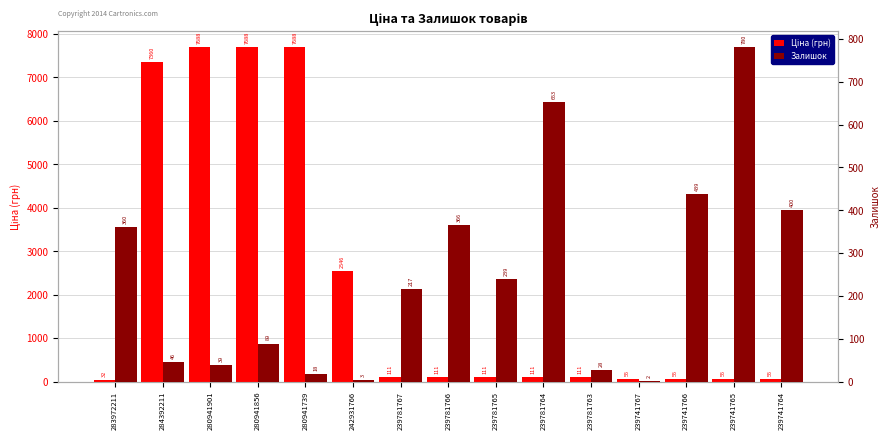

List the series in order of their peak value, lowest first.

Залишок, Ціна (грн)